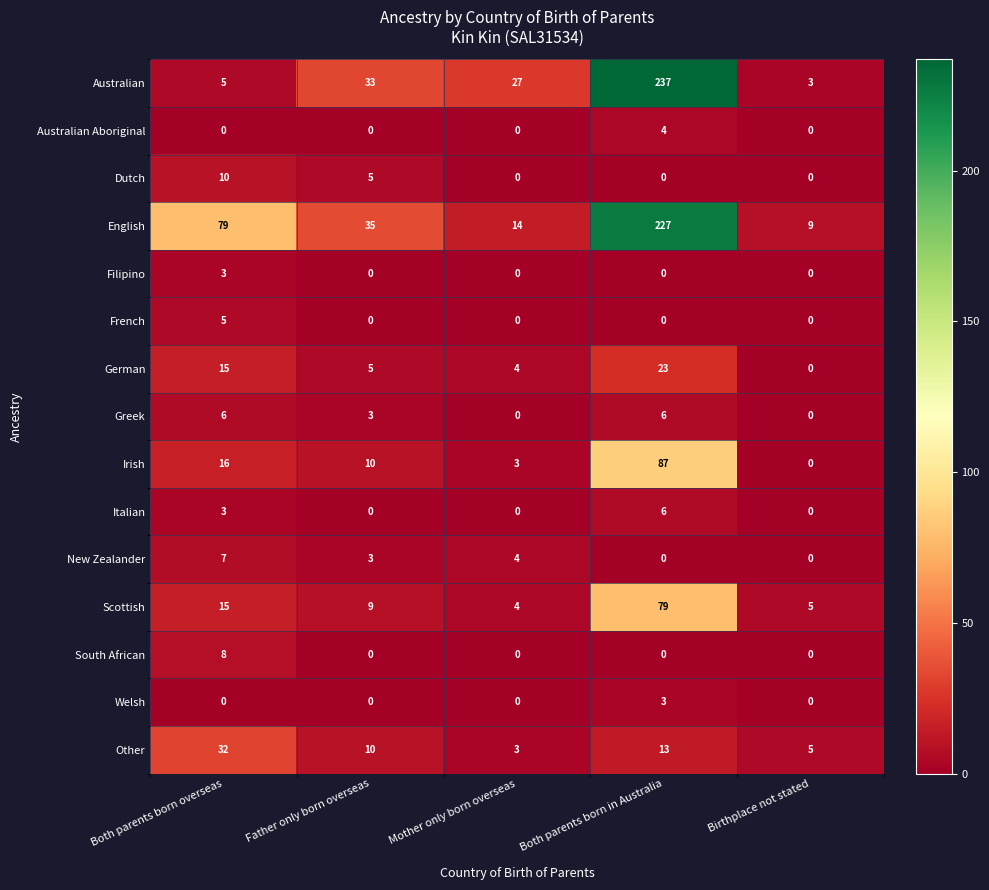

At which label does Italian reach its peak?

Both parents born in Australia